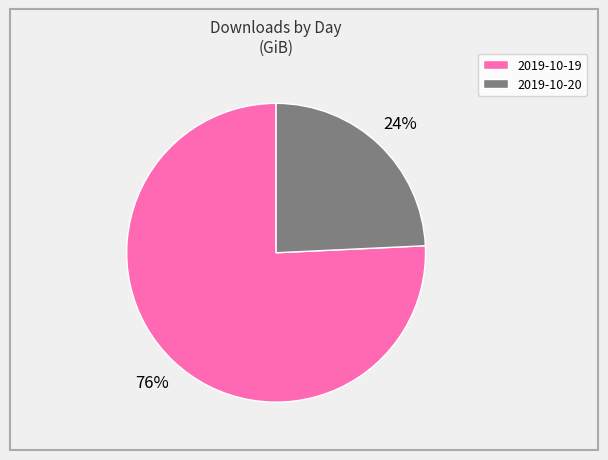

To the nearest percent, what is the combined percentage of 2019-10-19 and 2019-10-20?

100%